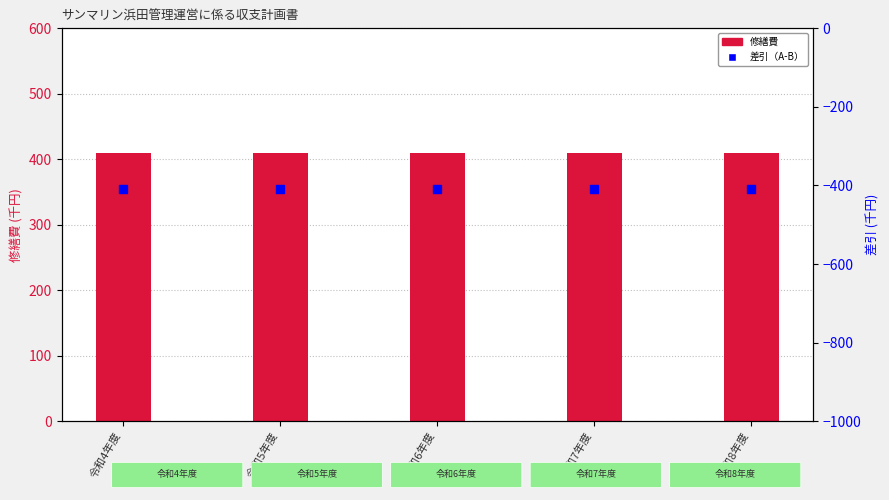

Which series contains the highest Y value?

修繕費